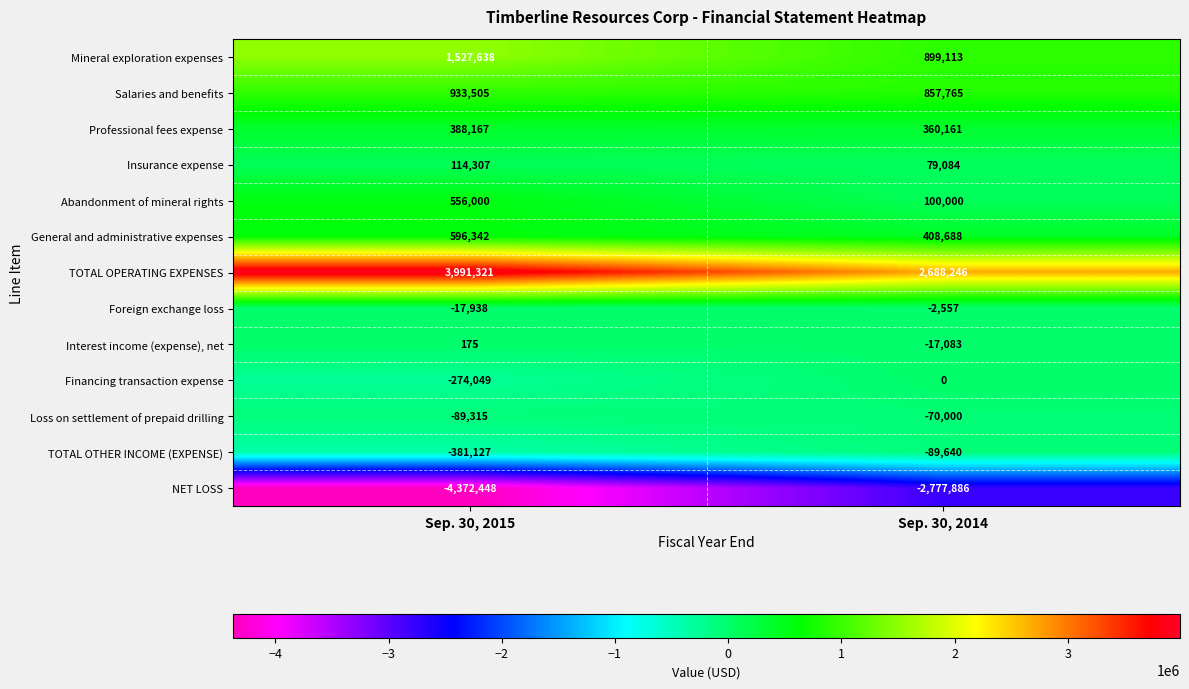

What is the spread (max minus min) of values at Sep. 30, 2015?

8363769